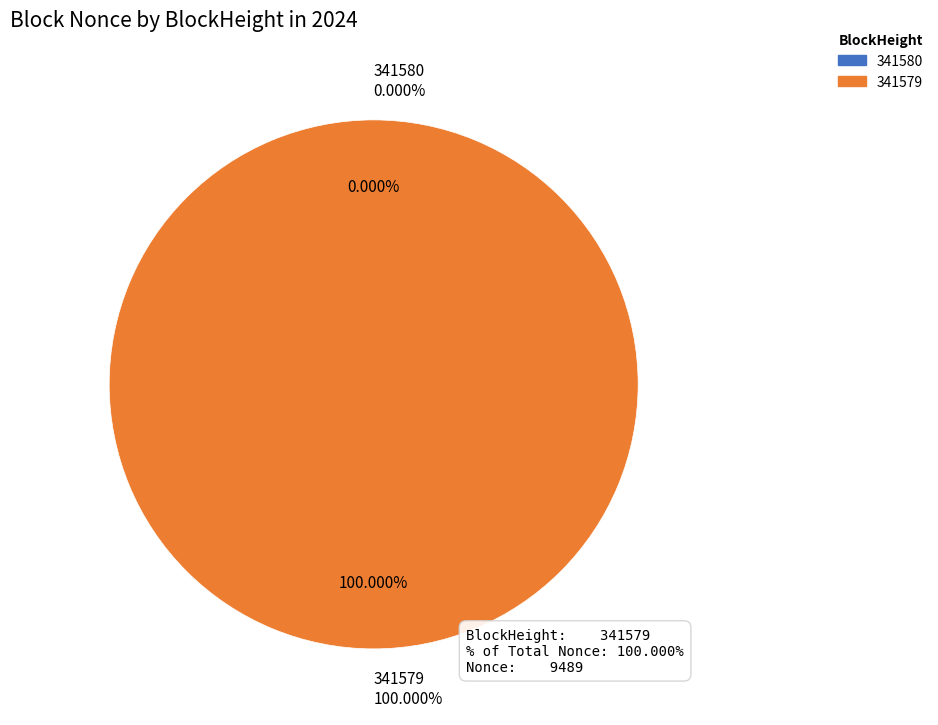

Is it true that 341579 is 95% of the pie?

False